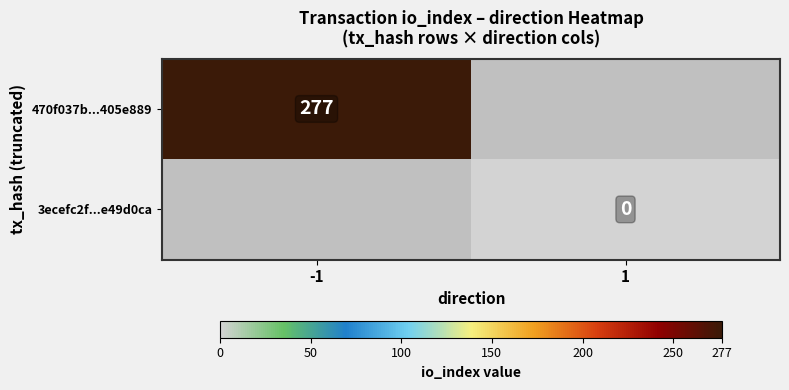

At how many categories does at least one series exceed 218?

1